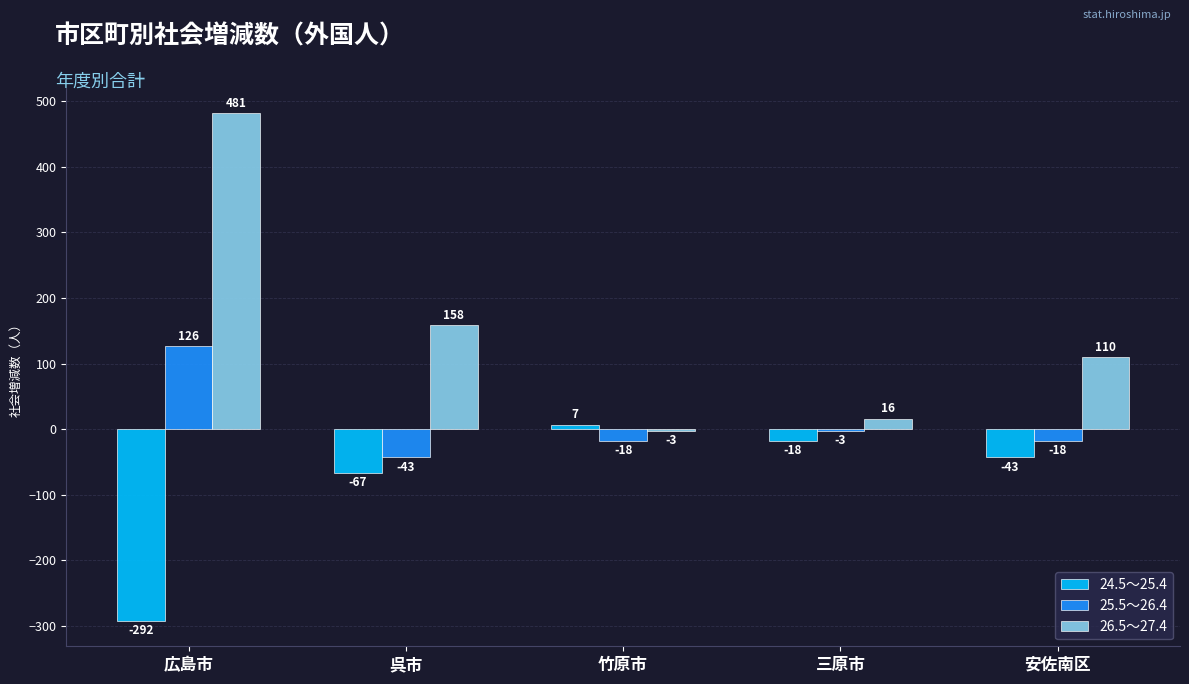

How many values in 26.5～27.4 are below zero?

1